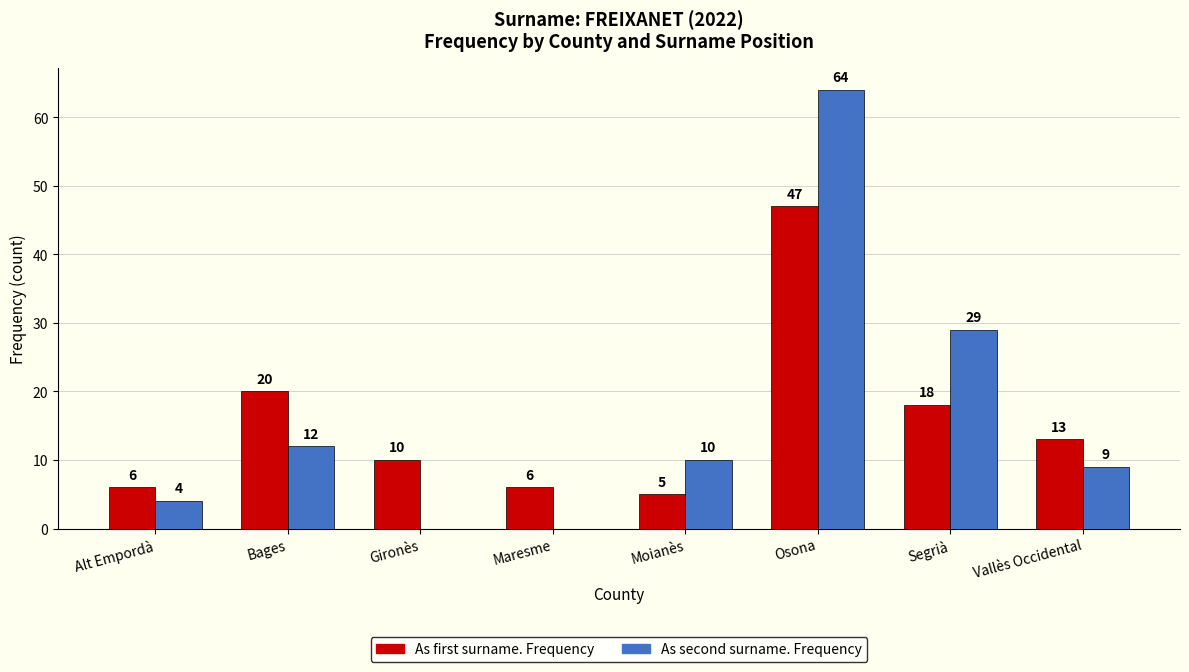

Where does the As first surname. Frequency series first go above 13?

Bages